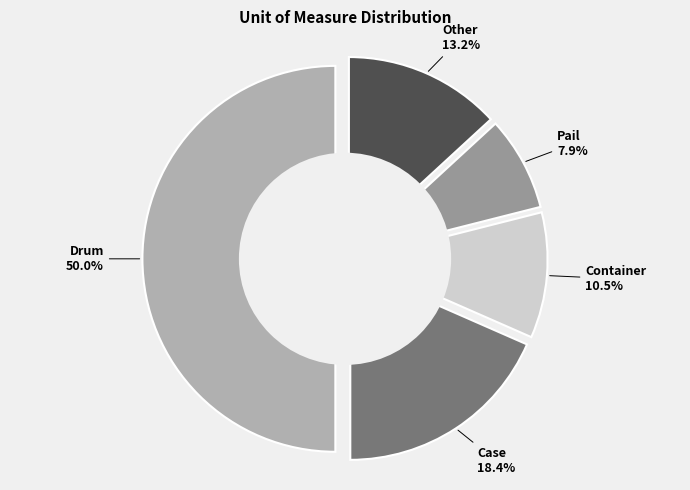

Is there any slice that represents more than half of the pie?

No